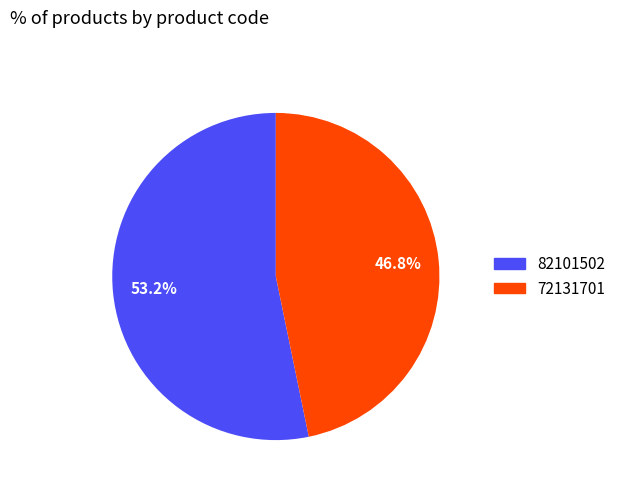

Is there any slice that represents more than half of the pie?

Yes